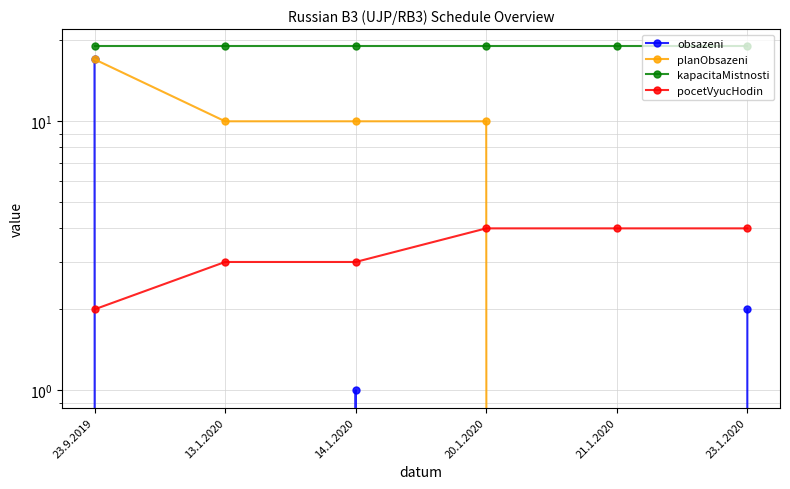

Between 13.1.2020 and 20.1.2020, which series saw the biggest shift?

pocetVyucHodin